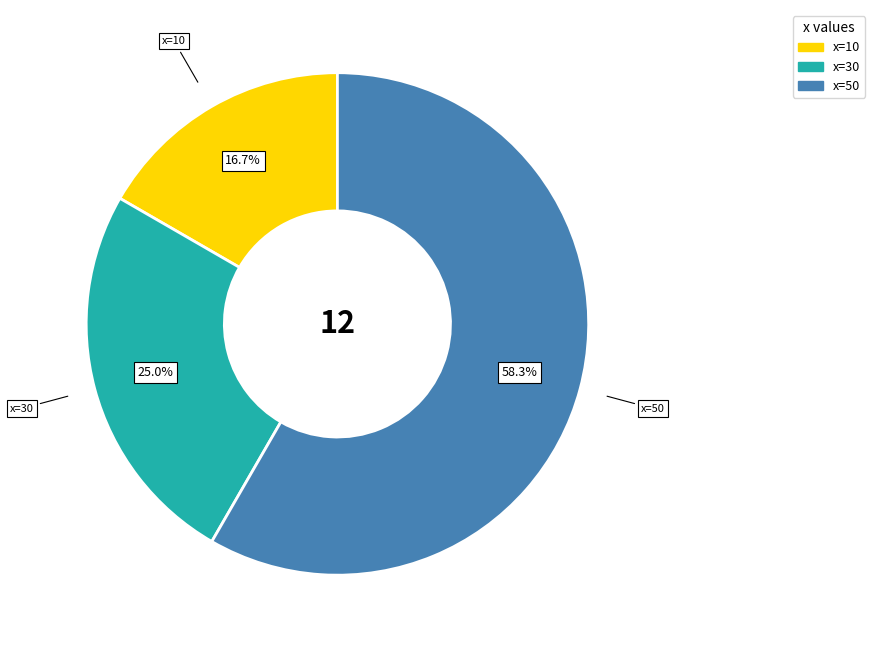

To the nearest percent, what is the difference between the largest and smallest slice percentages?

42%